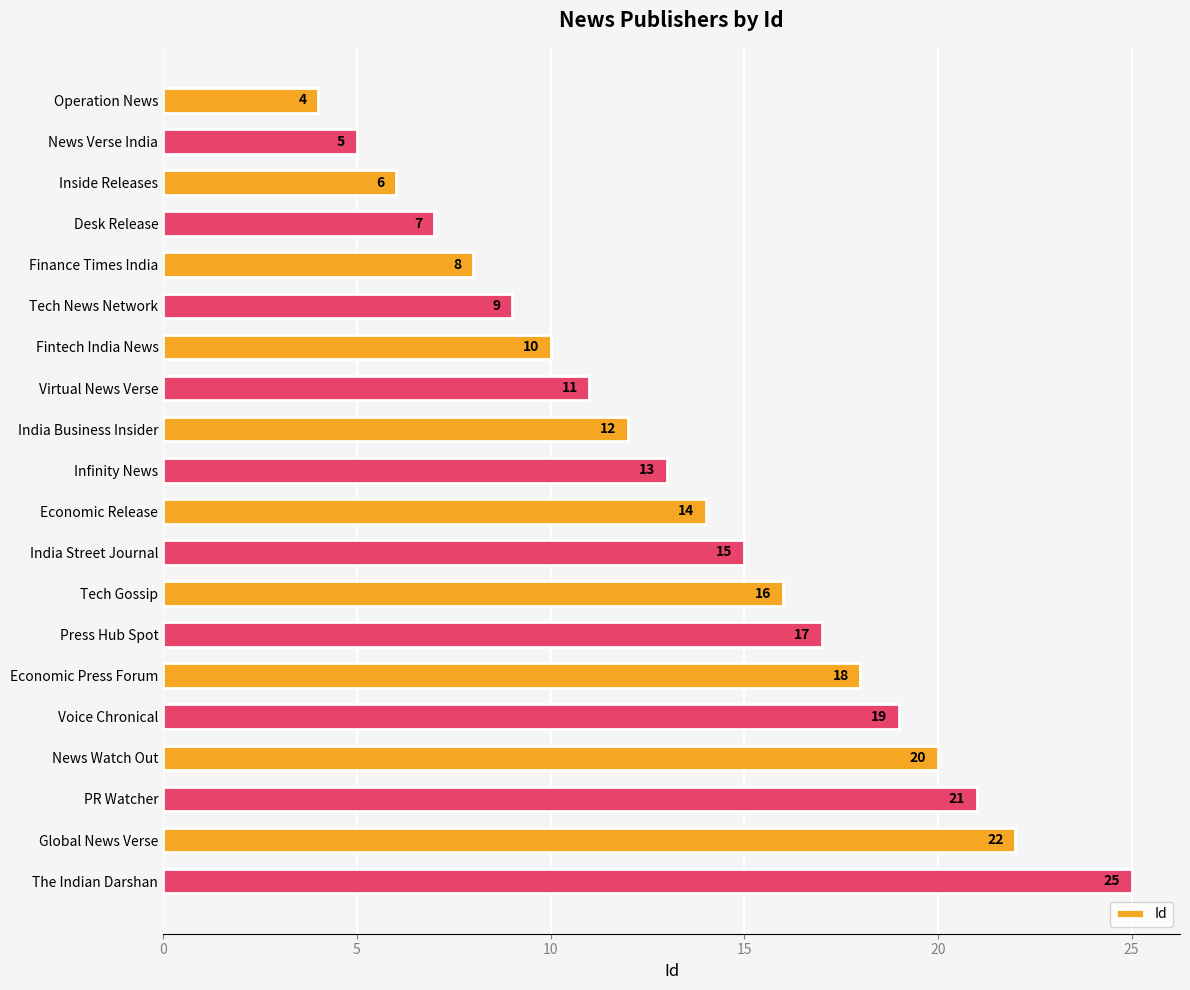

What is the average value?

14